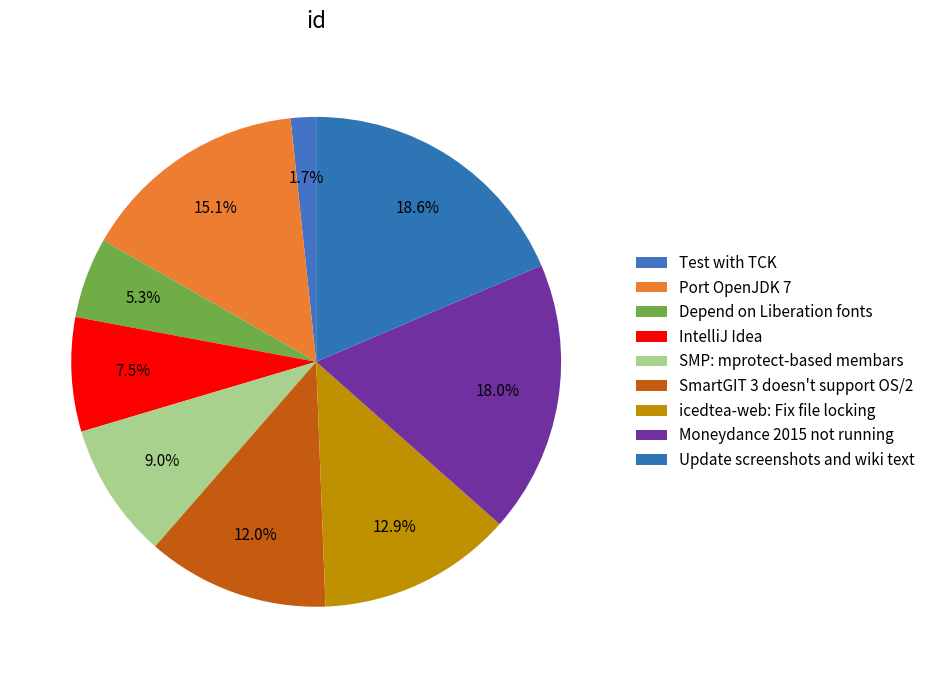

Count the number of slices in the pie.

9